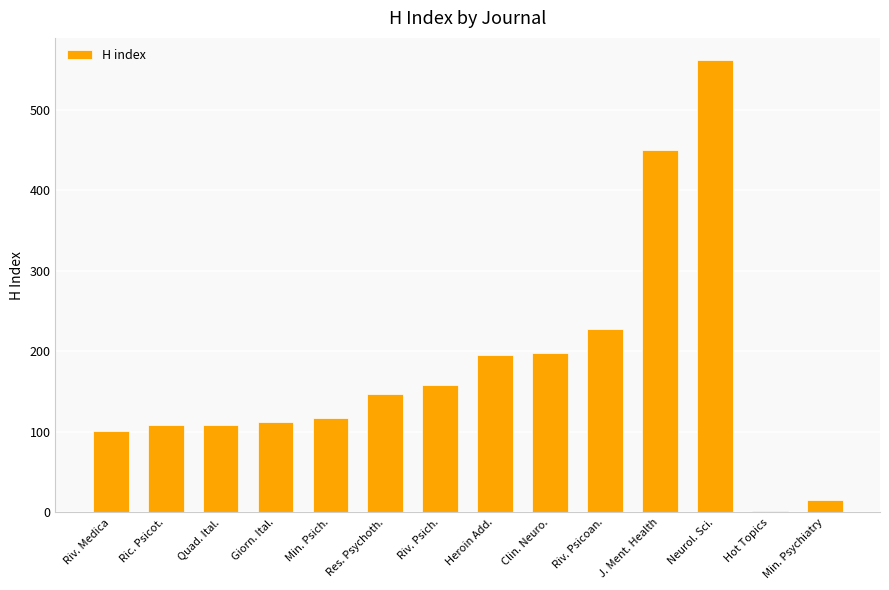

Which has a higher value, Hot Topics or Min. Psychiatry?

Min. Psychiatry